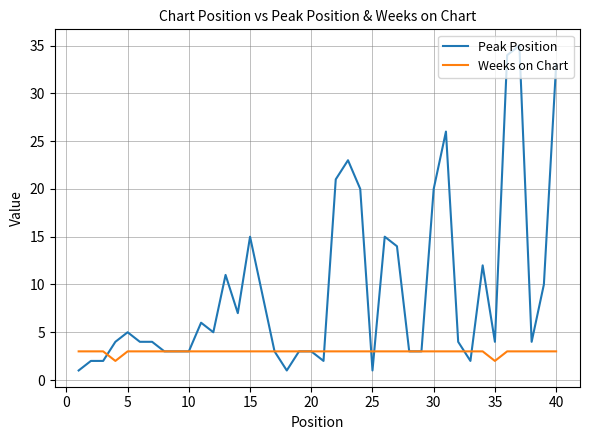

What is the highest value of the Peak Position series?

35